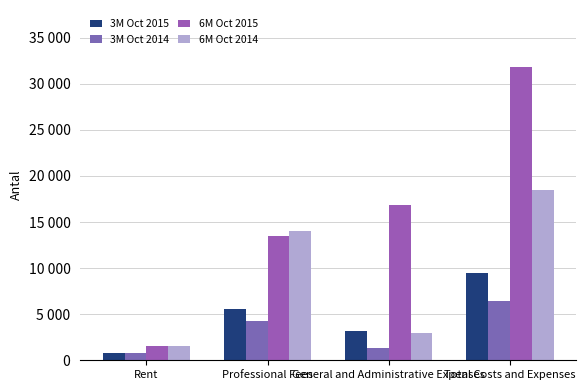

Is it true that 3M Oct 2015 equals 3805 at Professional Fees?

False